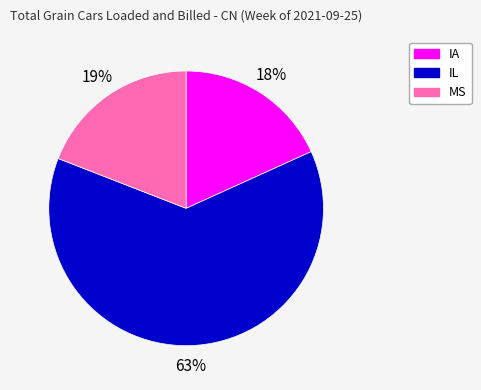

To the nearest percent, what is the average slice percentage?

33%